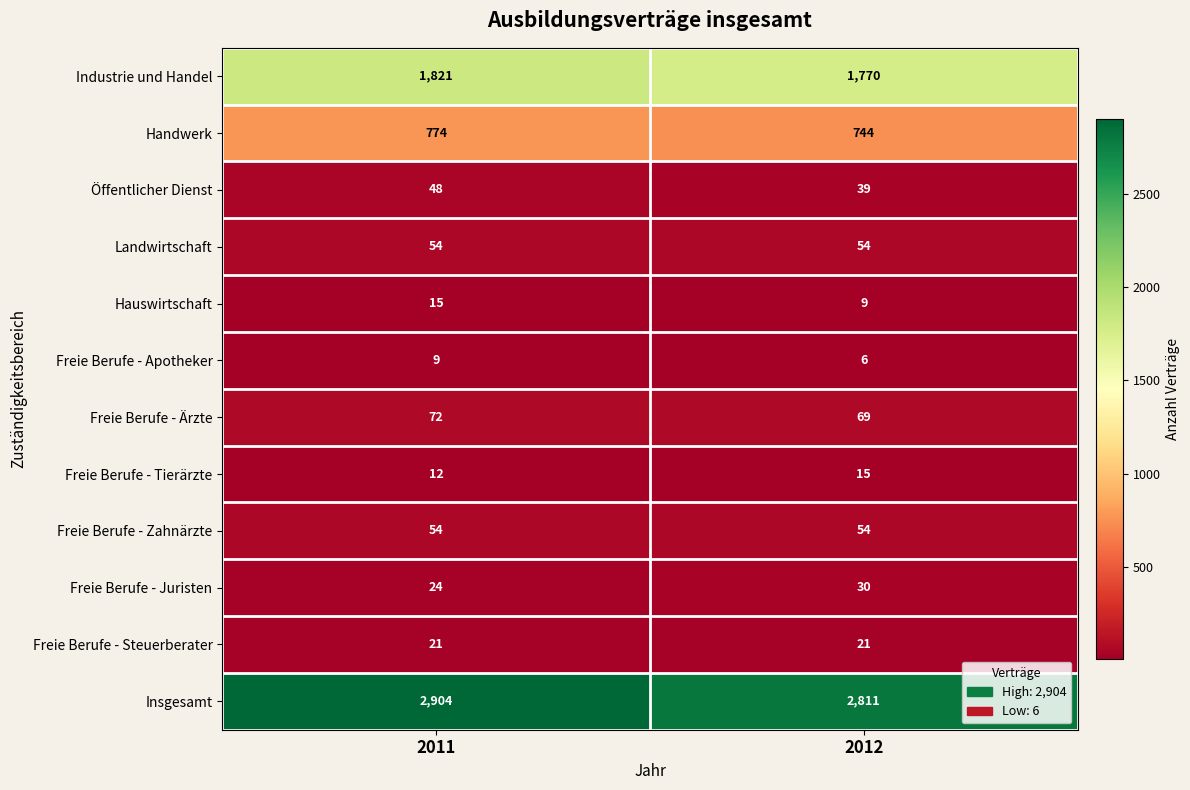

At which label is Industrie und Handel closest to 1795?

2012